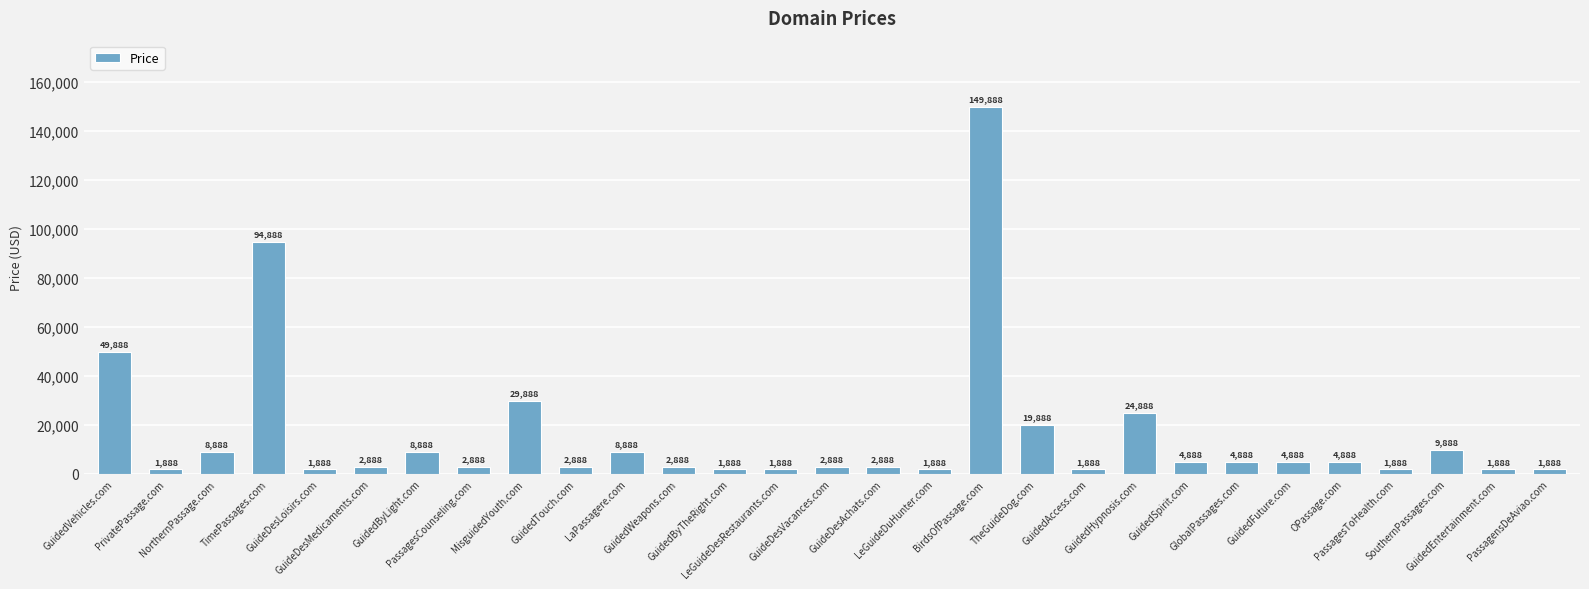

What is the difference between the maximum and minimum values?

148000